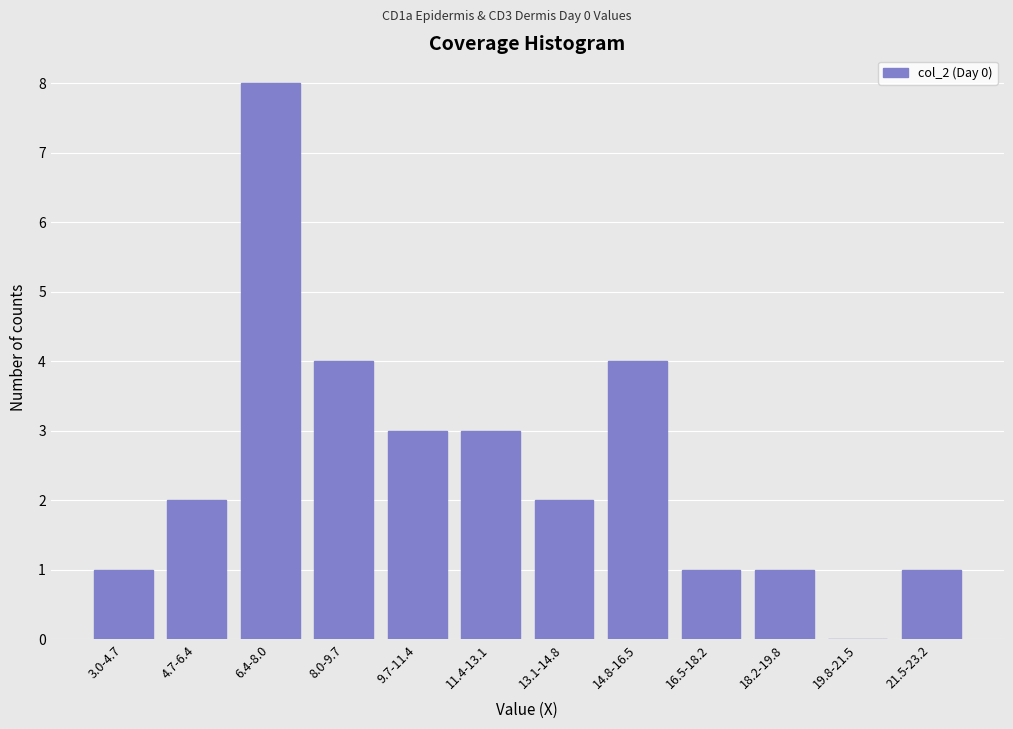

Read the value at 11.4-13.1.

3